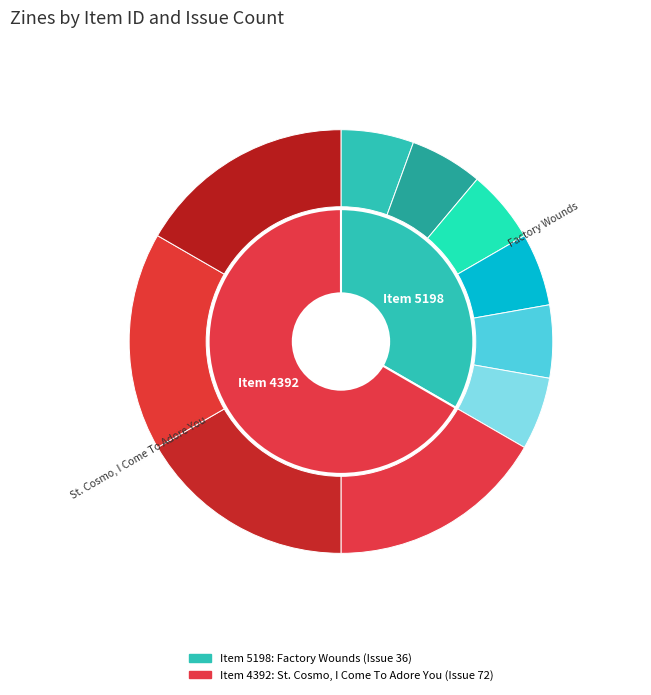

Count the number of slices in the pie.

2